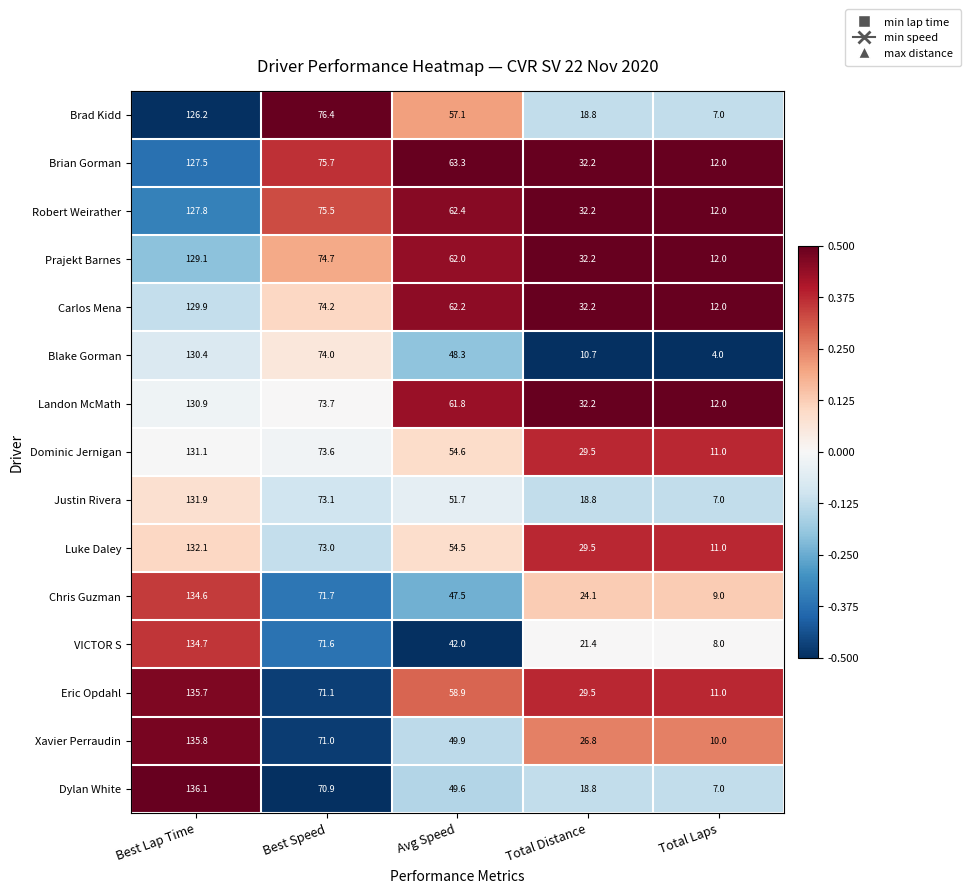

What is the spread (max minus min) of values at Total Laps?

8.0